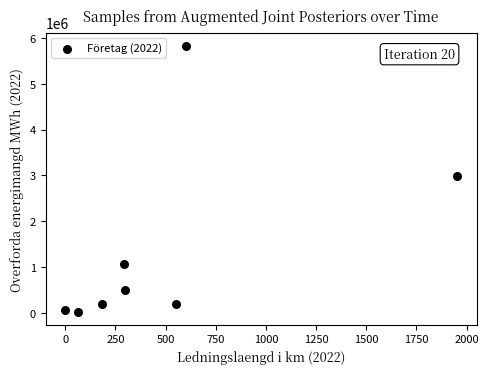

What is the range of Y values (max minus min)?

5804089